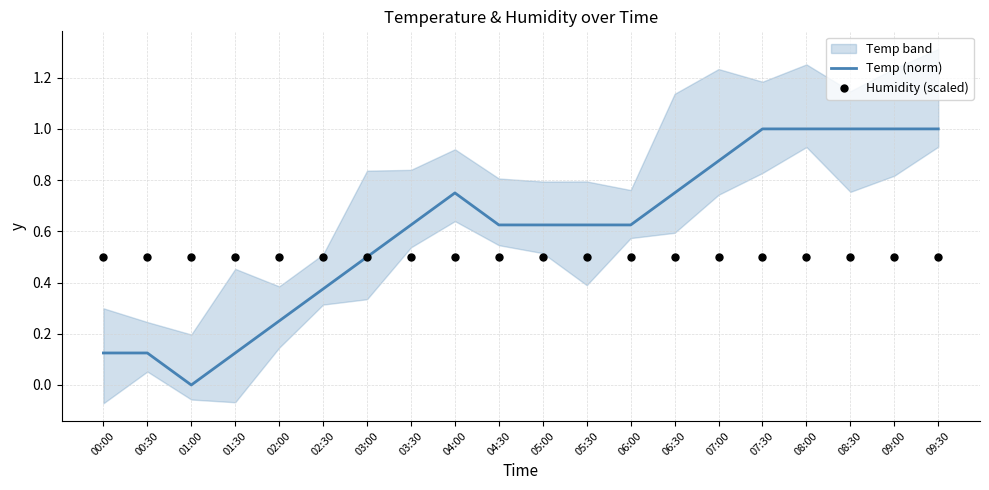

The value of Temp (norm) at 05:00 is 0.2. True or false?

False